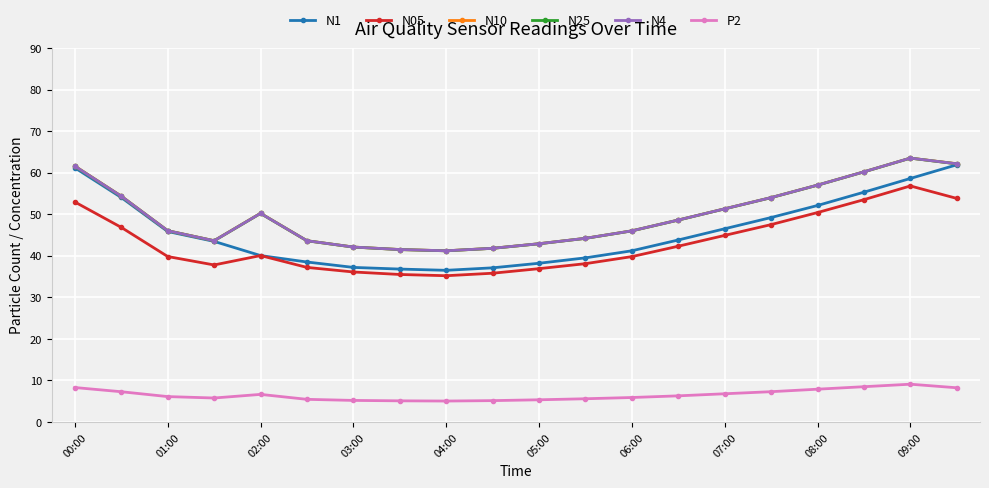

Which series has the largest range (max minus min)?

N1